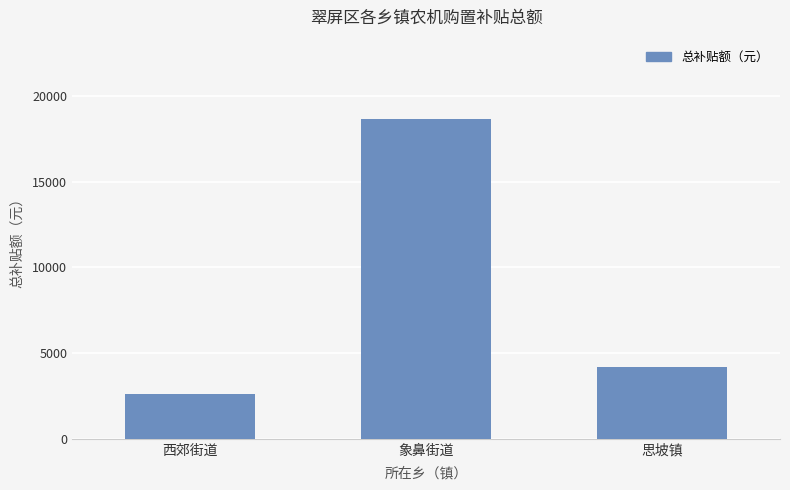

At which label is the value closest to 10633?

思坡镇